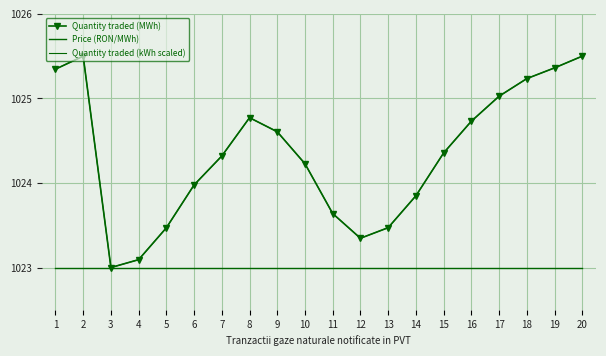

How many lines are shown in the chart?

3